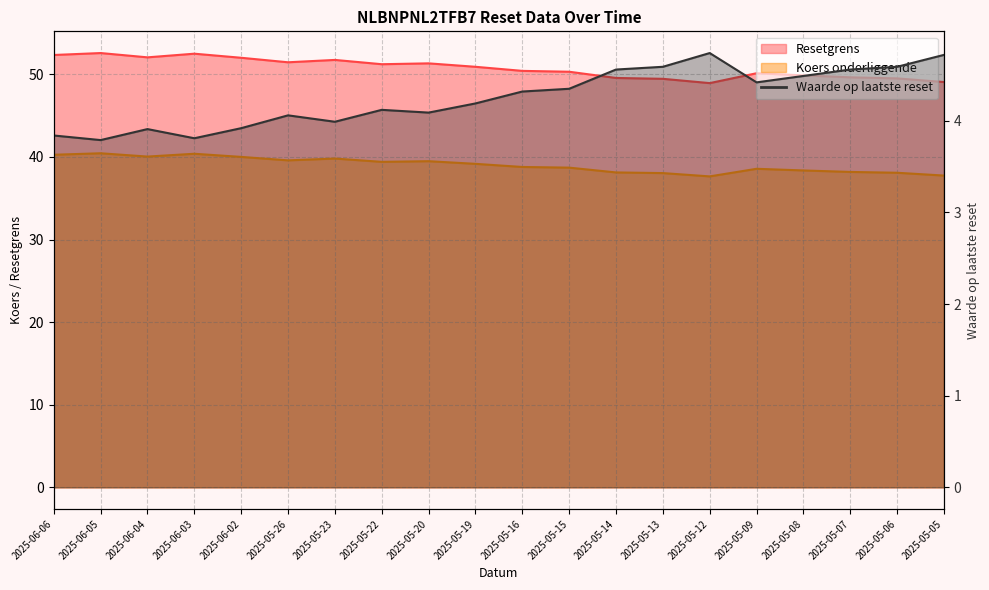

True or false: Resetgrens and Koers onderliggende cross at least once.

False